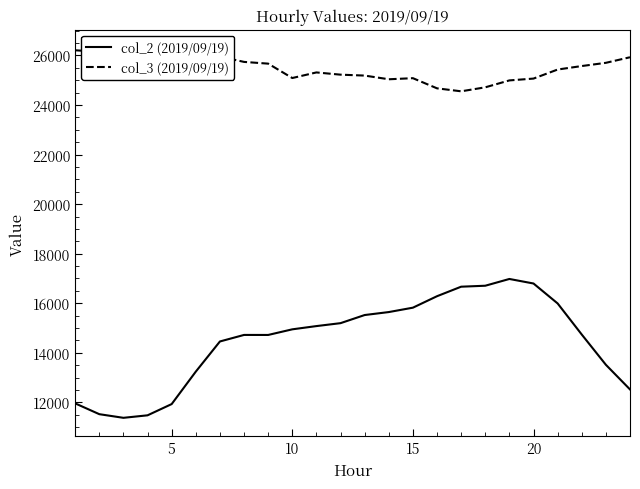

The value of col_2 (2019/09/19) at 10 is 14946. True or false?

True